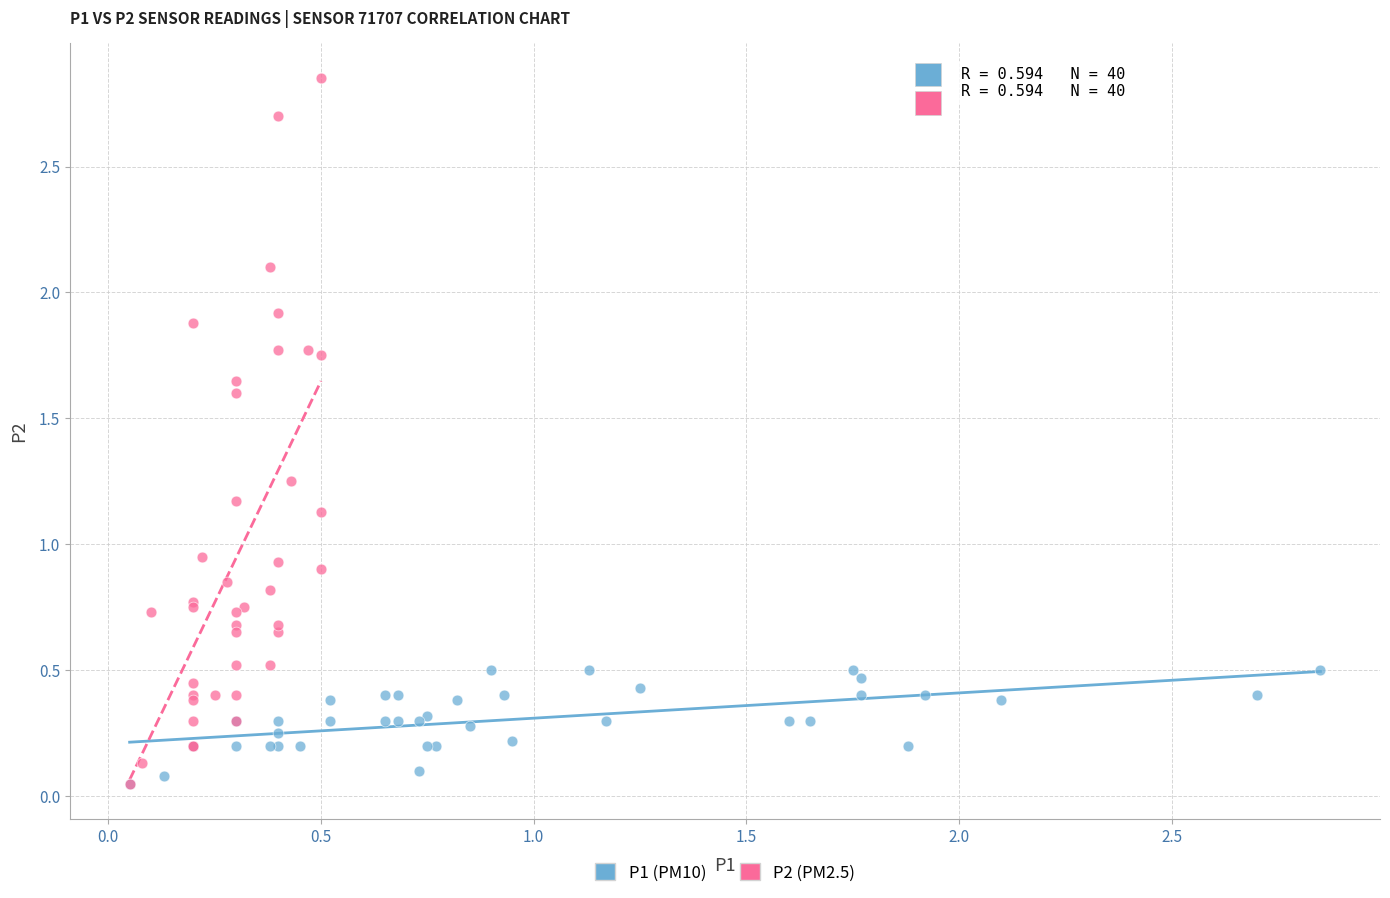

Which series contains the highest Y value?

P2 (PM2.5)